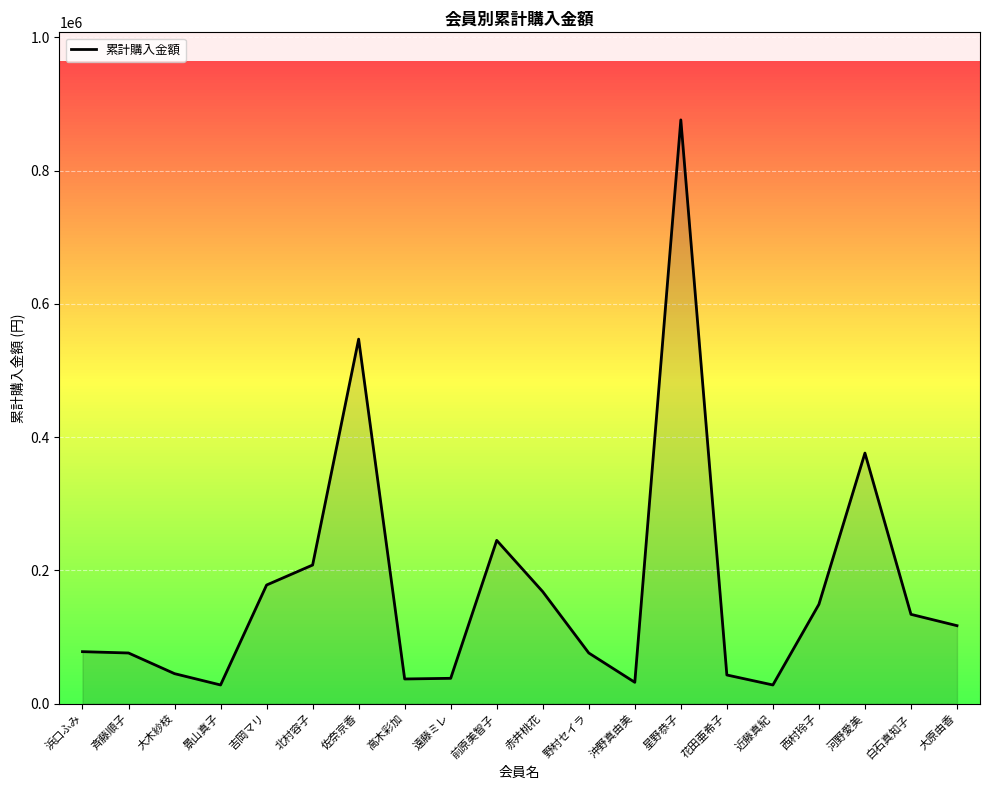

Where is the data nearest to the value 452000?

河野愛美